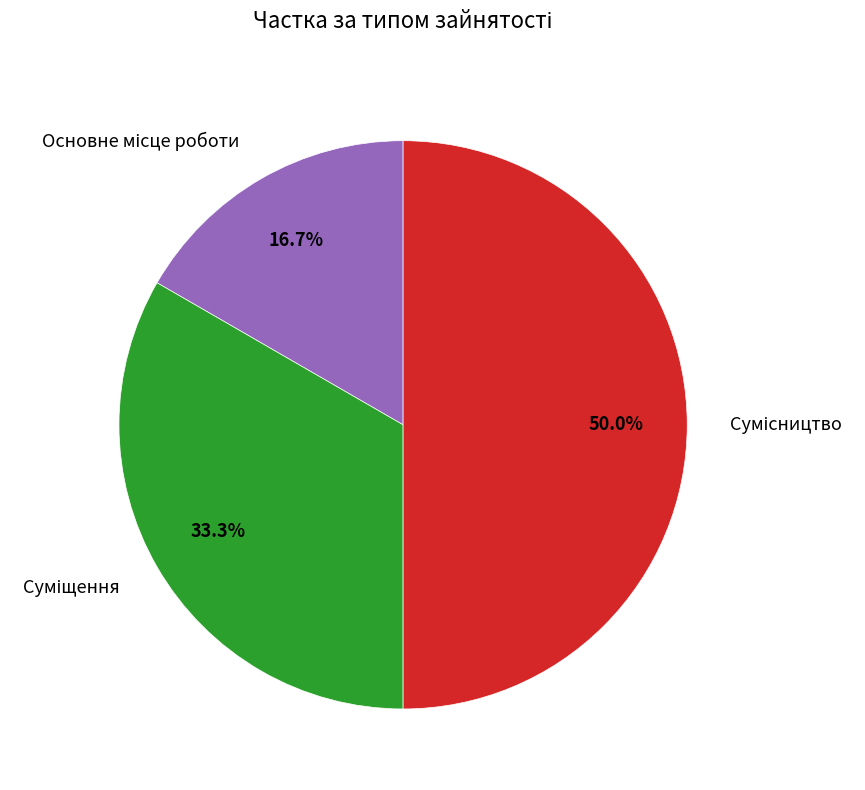

How many slices are in this pie chart?

3